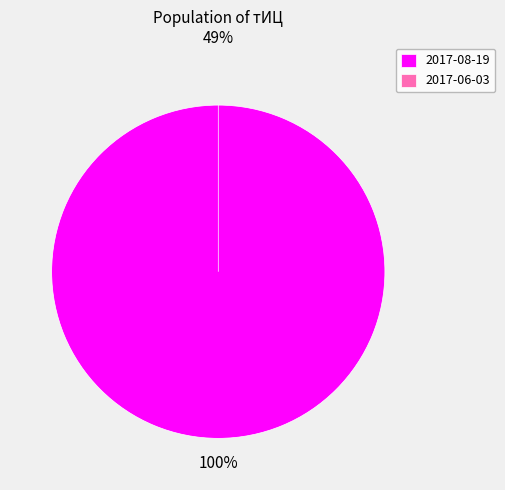

The 2017-08-19 slice represents 99% of the pie. True or false?

False